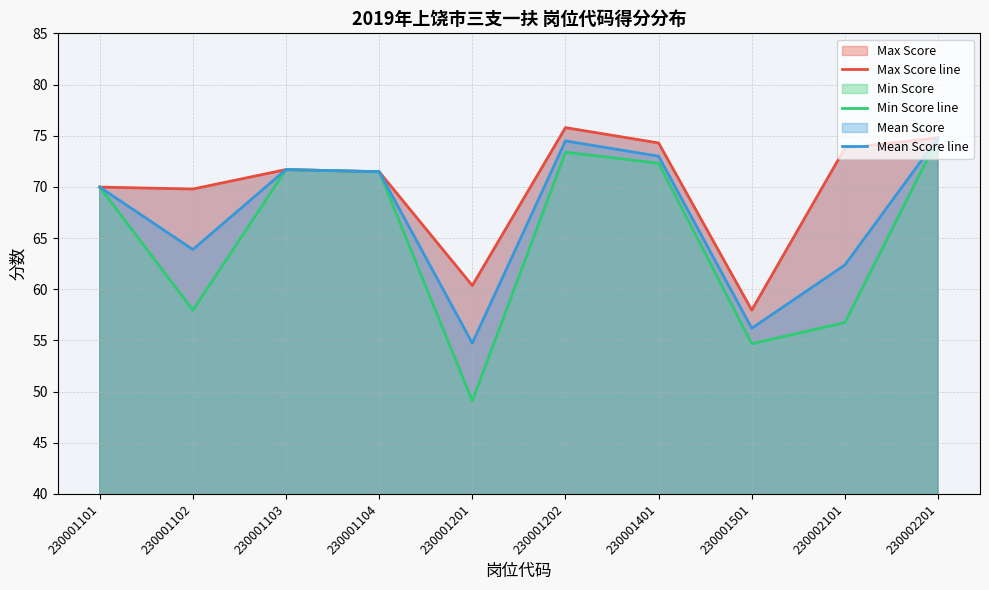

How many interior local peaks does the Max Score line series have?

2